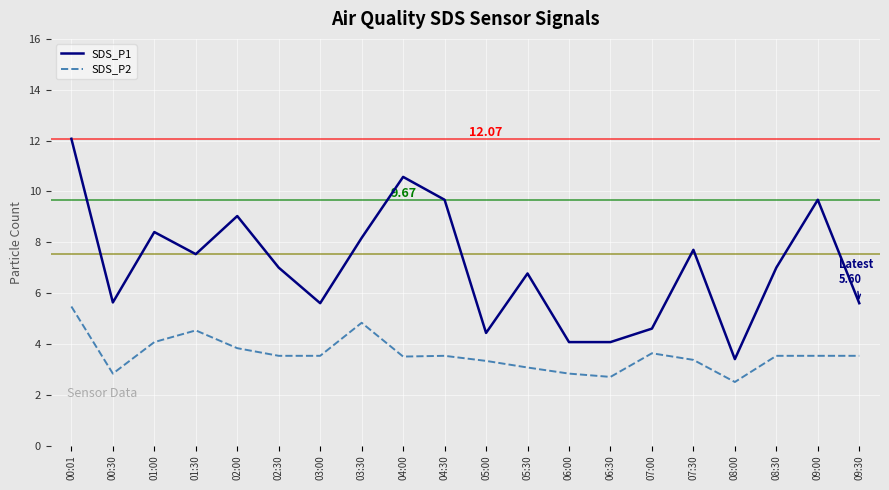

Is it true that SDS_P2 equals 1.9 at 09:00?

False